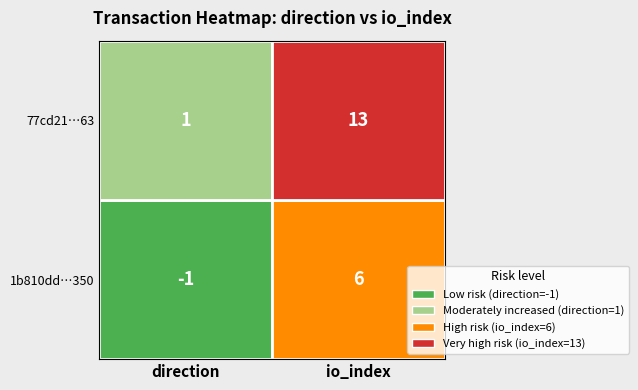

What is the smallest value displayed?

-1